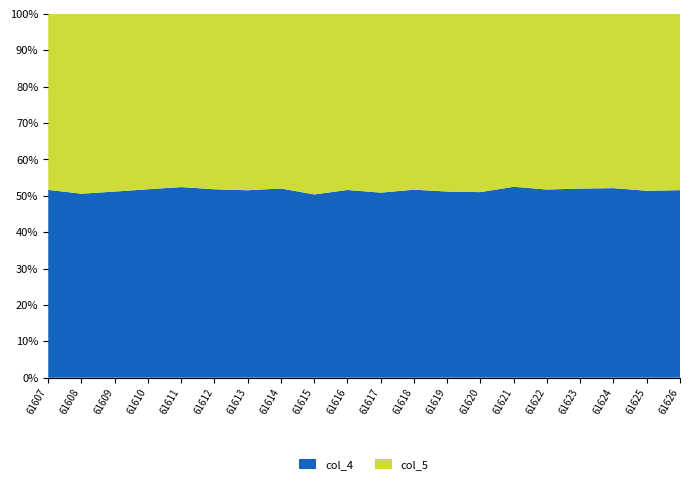

The value of col_4 at 61617 is 15.2. True or false?

False